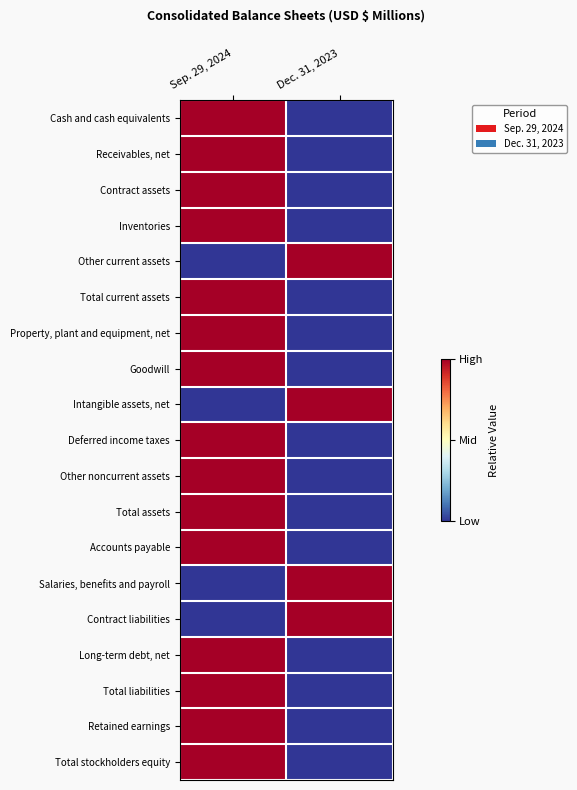

Reading left to right, list all the values displayed in this chart.

Cash and cash equivalents: Sep. 29, 2024=1	Dec. 31, 2023=0
Receivables, net: Sep. 29, 2024=1	Dec. 31, 2023=0
Contract assets: Sep. 29, 2024=1	Dec. 31, 2023=0
Inventories: Sep. 29, 2024=1	Dec. 31, 2023=0
Other current assets: Sep. 29, 2024=0	Dec. 31, 2023=1
Total current assets: Sep. 29, 2024=1	Dec. 31, 2023=0
Property, plant and equipment, net: Sep. 29, 2024=1	Dec. 31, 2023=0
Goodwill: Sep. 29, 2024=1	Dec. 31, 2023=0
Intangible assets, net: Sep. 29, 2024=0	Dec. 31, 2023=1
Deferred income taxes: Sep. 29, 2024=1	Dec. 31, 2023=0
Other noncurrent assets: Sep. 29, 2024=1	Dec. 31, 2023=0
Total assets: Sep. 29, 2024=1	Dec. 31, 2023=0
Accounts payable: Sep. 29, 2024=1	Dec. 31, 2023=0
Salaries, benefits and payroll: Sep. 29, 2024=0	Dec. 31, 2023=1
Contract liabilities: Sep. 29, 2024=0	Dec. 31, 2023=1
Long-term debt, net: Sep. 29, 2024=1	Dec. 31, 2023=0
Total liabilities: Sep. 29, 2024=1	Dec. 31, 2023=0
Retained earnings: Sep. 29, 2024=1	Dec. 31, 2023=0
Total stockholders equity: Sep. 29, 2024=1	Dec. 31, 2023=0